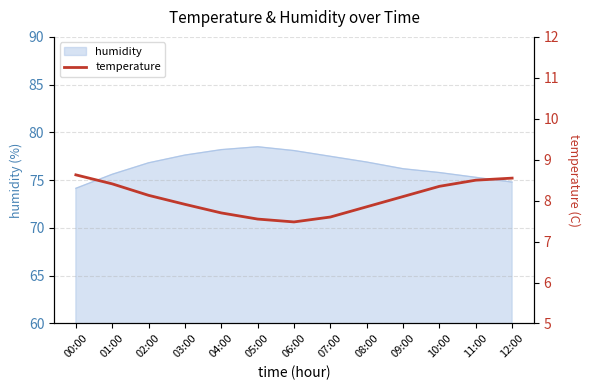

How many data points are less than 8?

6